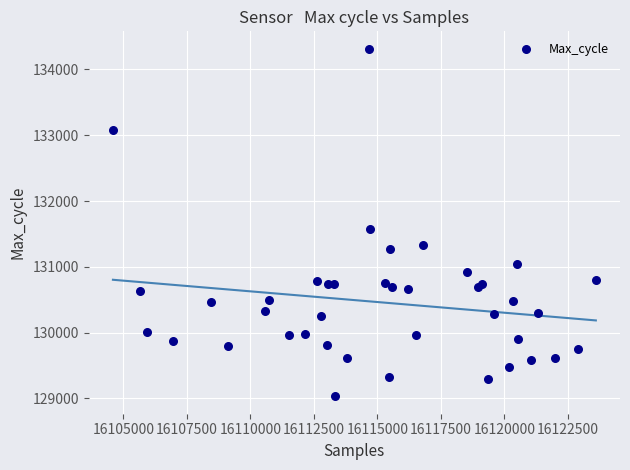

What Y value in the scatter plot is closest to 131673?

131577